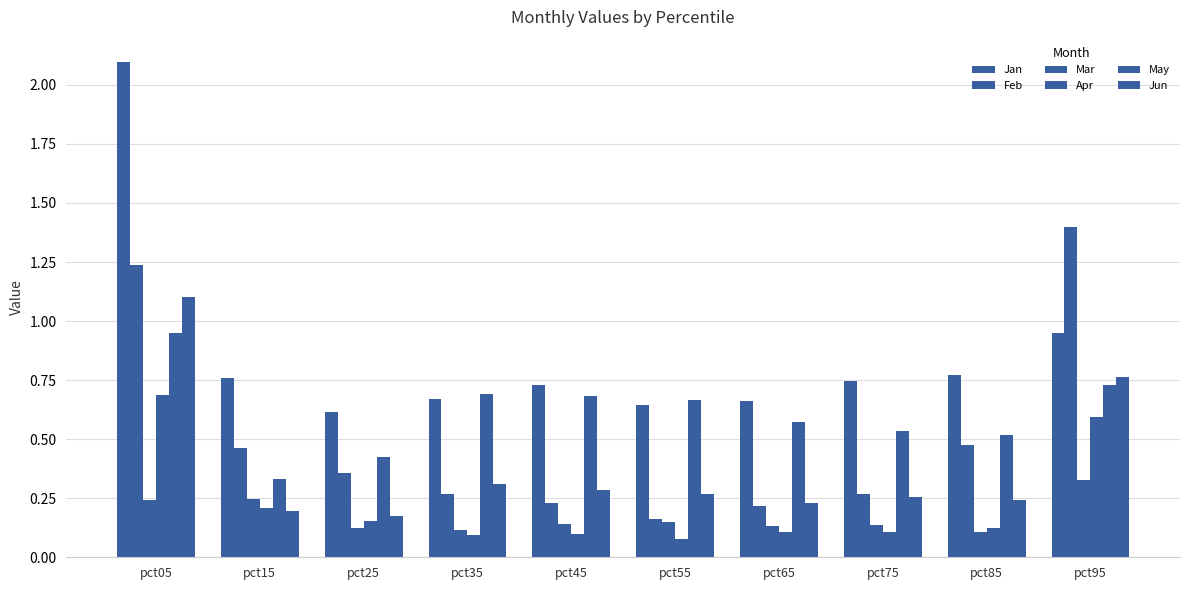

Count the number of categories in the chart.

10